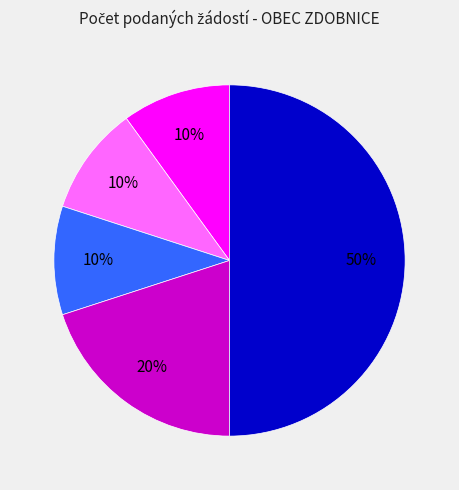

How many slices are in this pie chart?

5